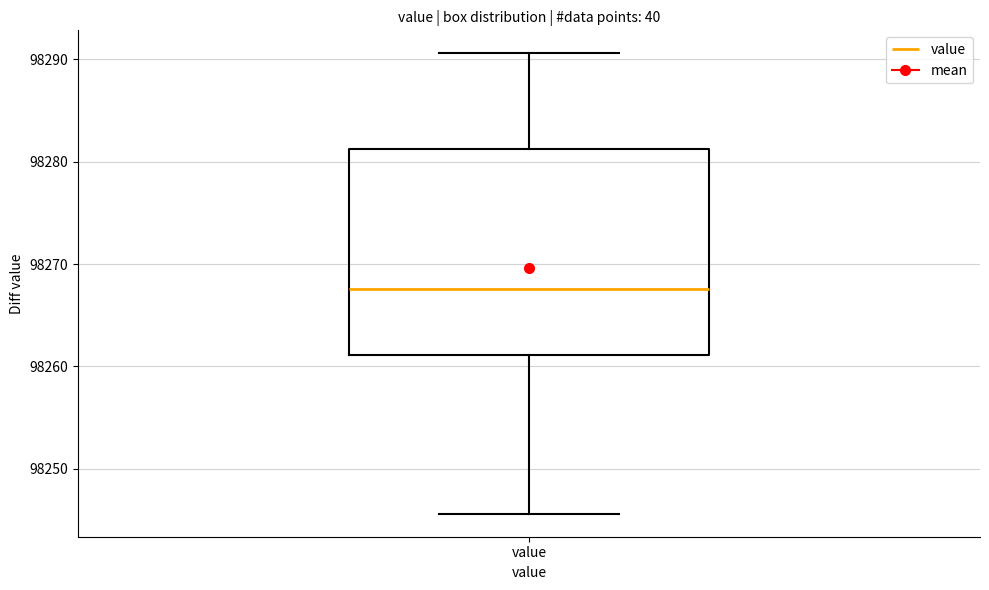

Read this box plot against the y-axis: the position of the median line, the range covered by the box, and the ends of both whiskers. The values are not printed on the chart, so give them approximately, as read against the axis.

median 98268, box 98261 to 98281, whiskers 98246 to 98291